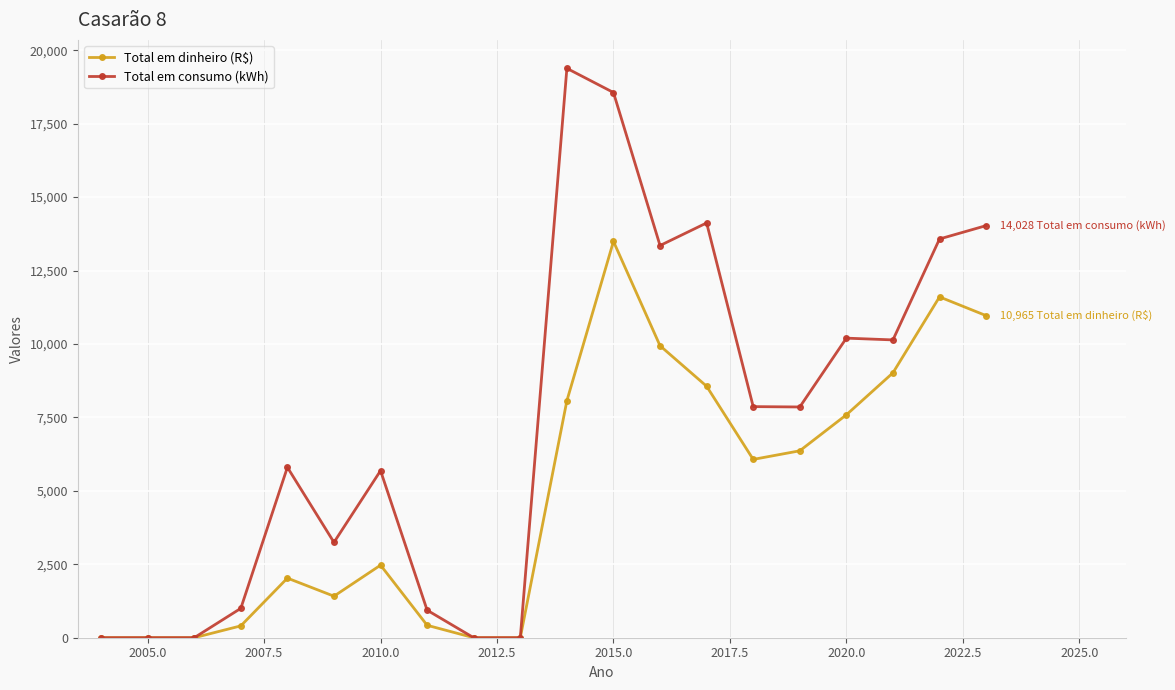

True or false: Total em consumo (kWh) has more than 2 interior local peaks.

True